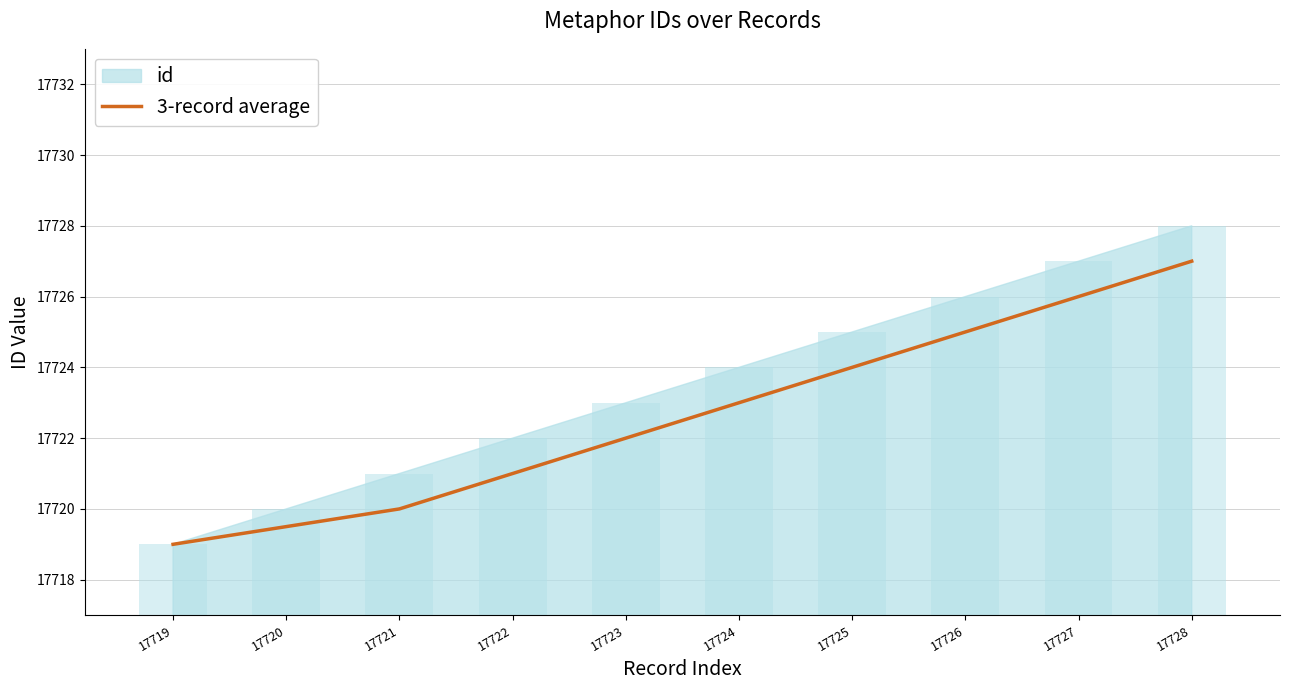

Which category has the lowest value in the 3-record average series?

17719